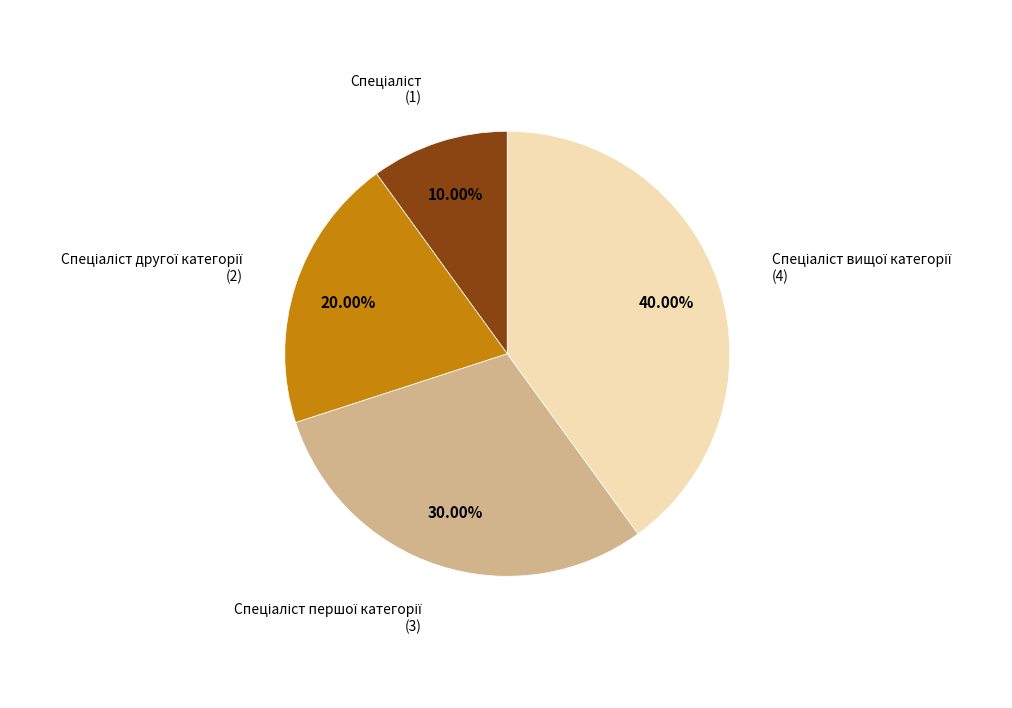

Is there a majority slice in this chart?

No